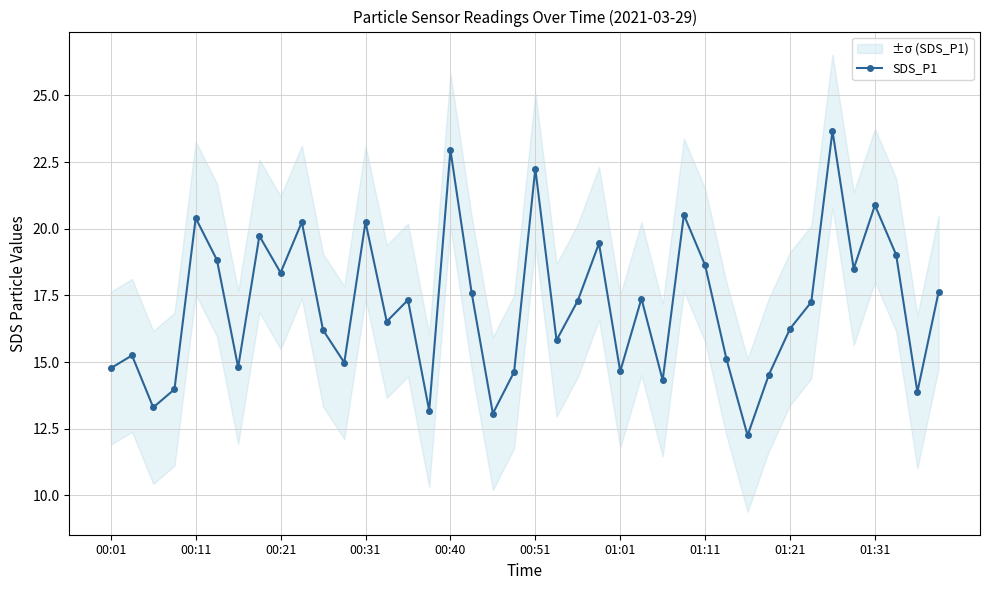

Where does the SDS_P1 series first go above 17?

00:11